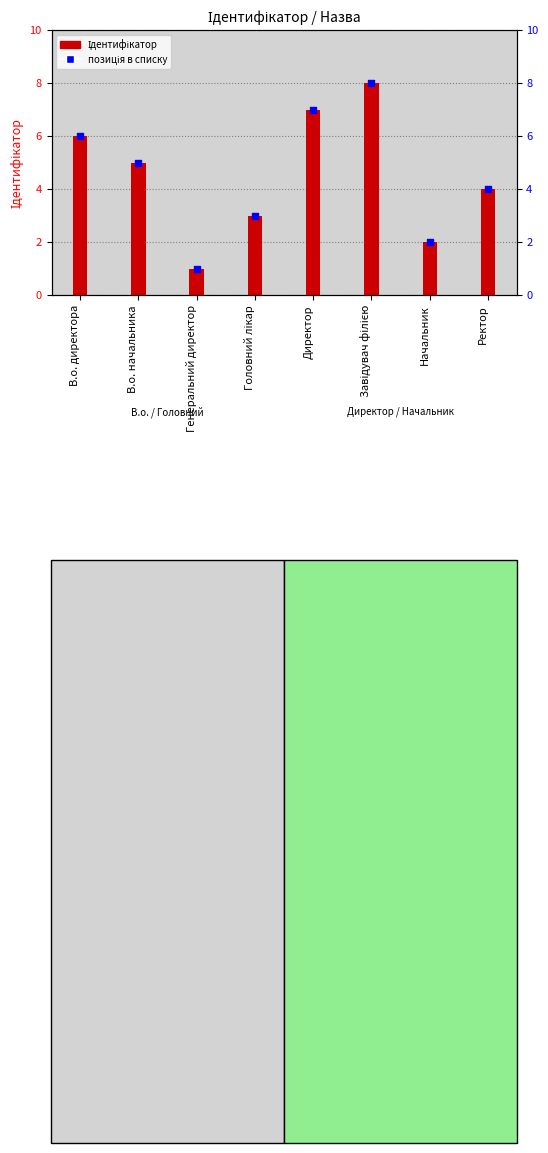

At how many categories does at least one series exceed 1?

7